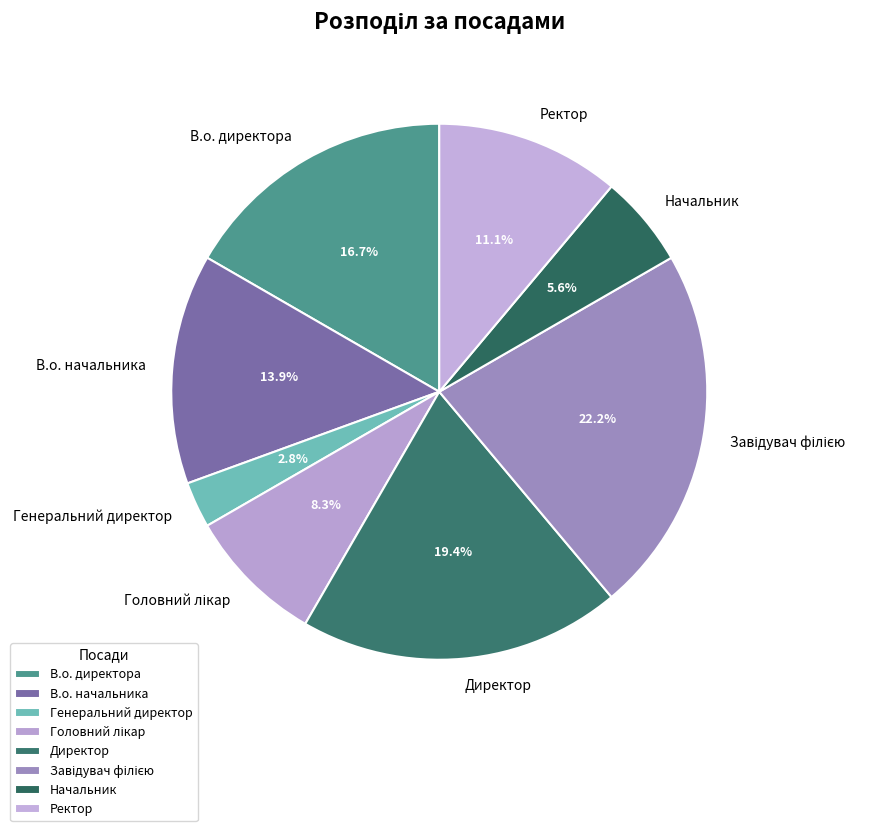

Which slice is the smallest?

Генеральний директор